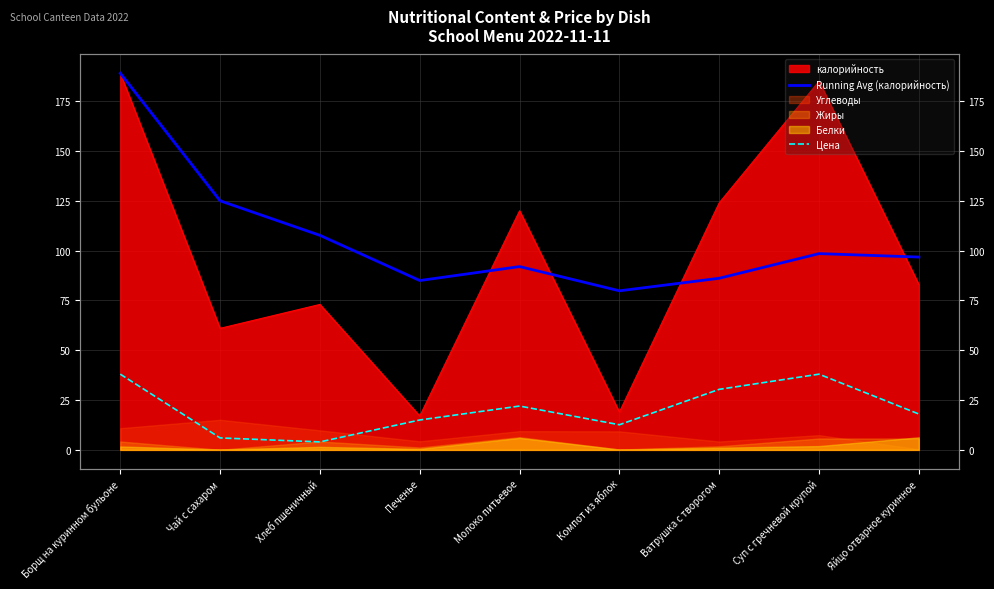

Is it true that Running Avg (калорийность) equals 86.1 at Ватрушка с творогом?

True